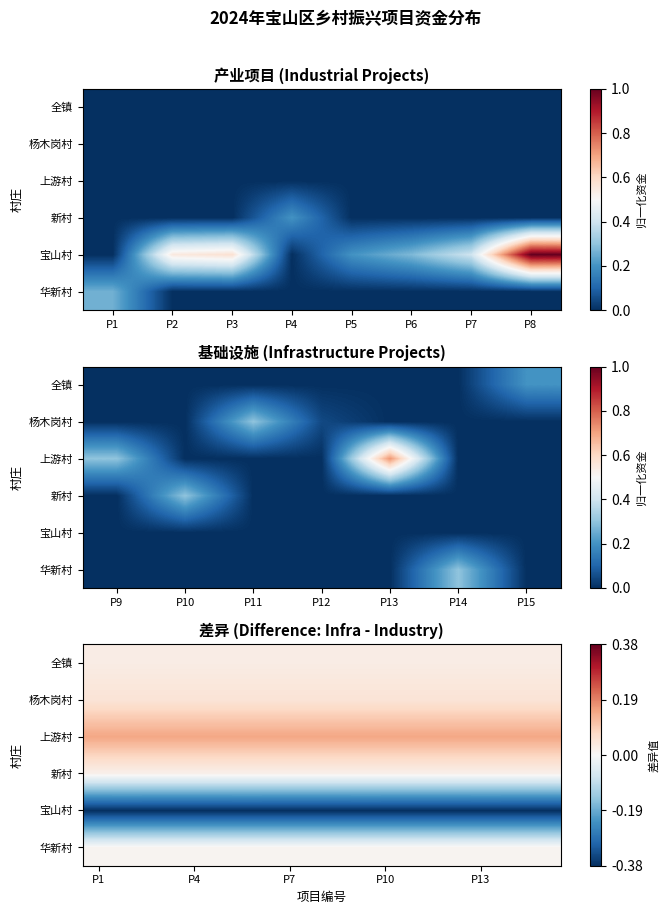

What is the total value across all series at P10?

-0.1